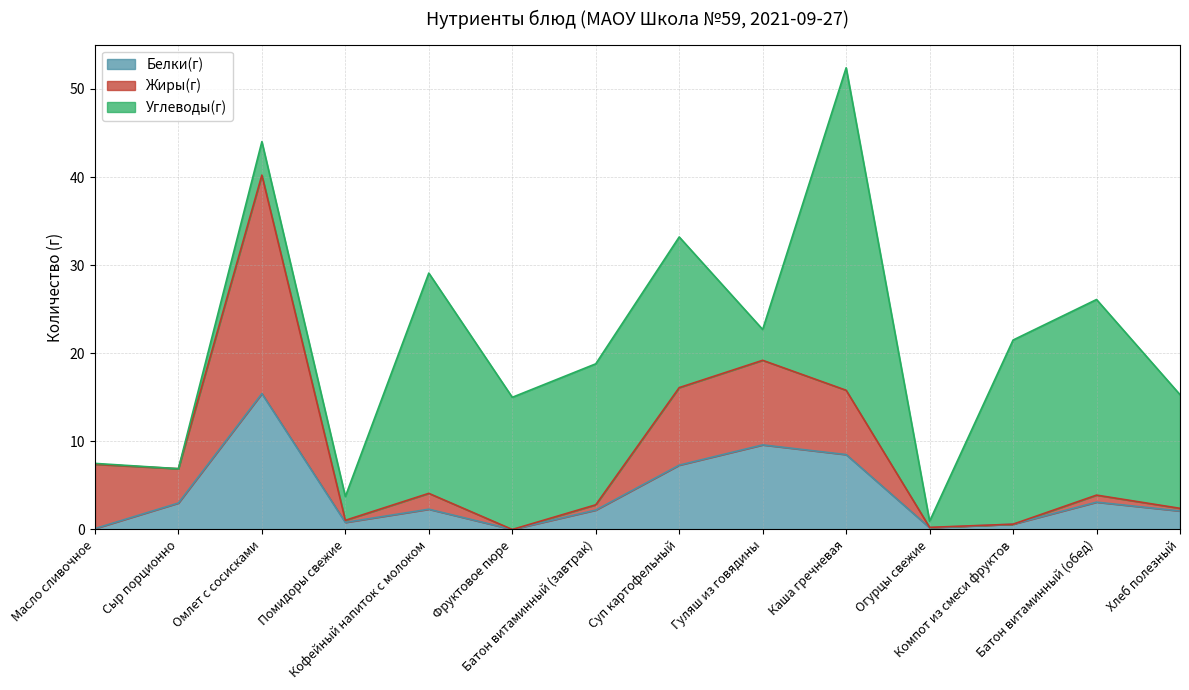

How many lines are shown in the chart?

3